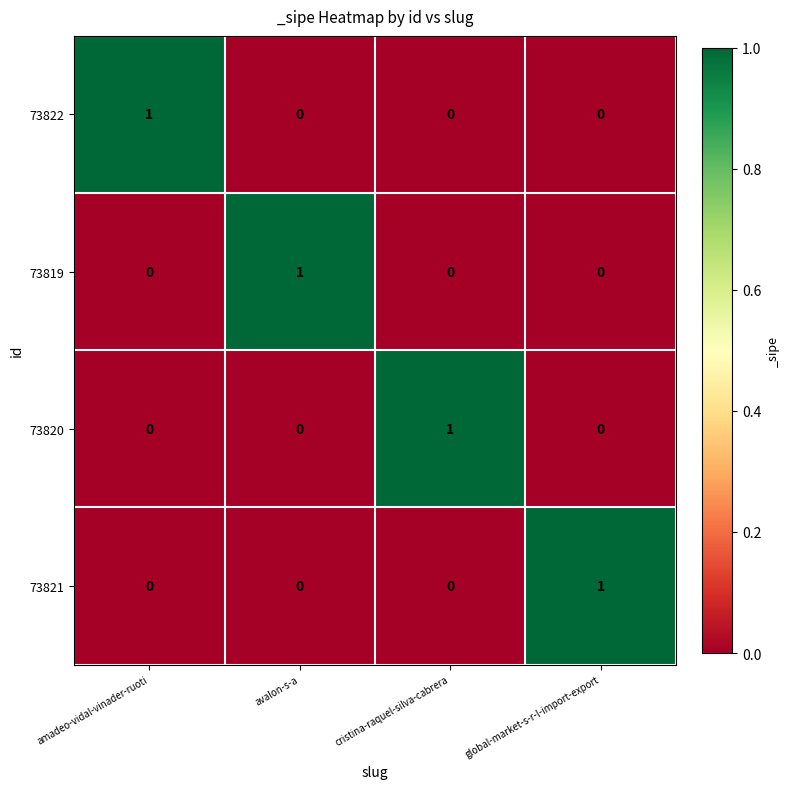

At how many categories does at least one series exceed 0?

4